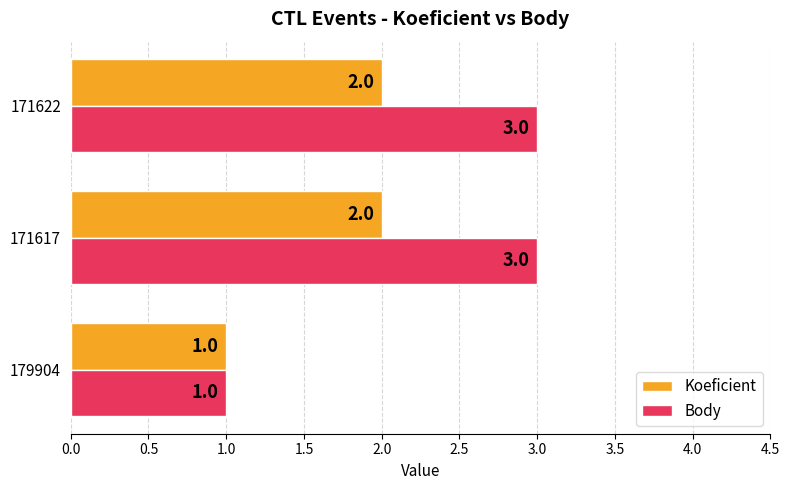

Rank the series by their average value, from highest to lowest.

Body, Koeficient